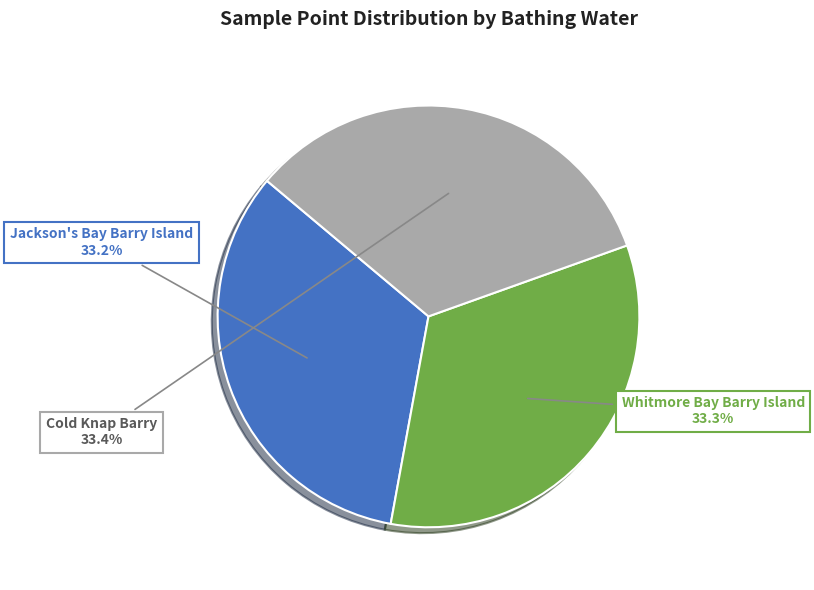

To the nearest percent, what is the average slice percentage?

33%